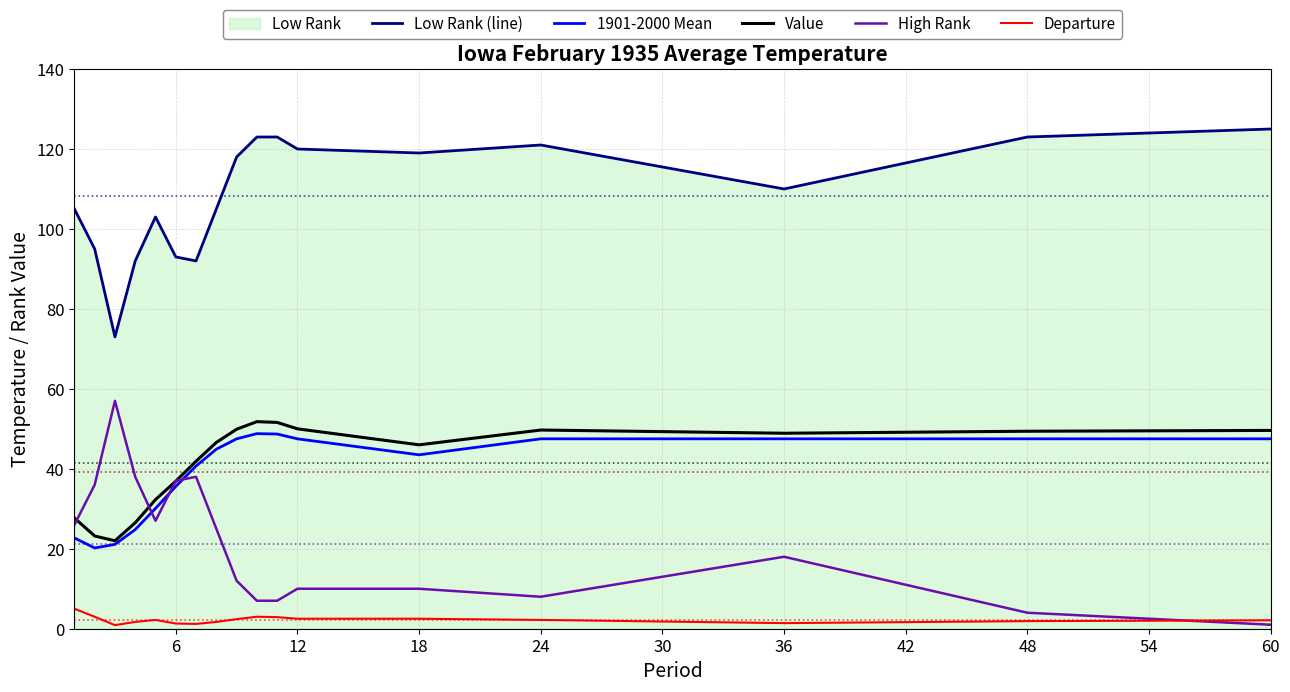

List the series in order of their peak value, lowest first.

Departure, 1901-2000 Mean, Value, High Rank, Low Rank (line)